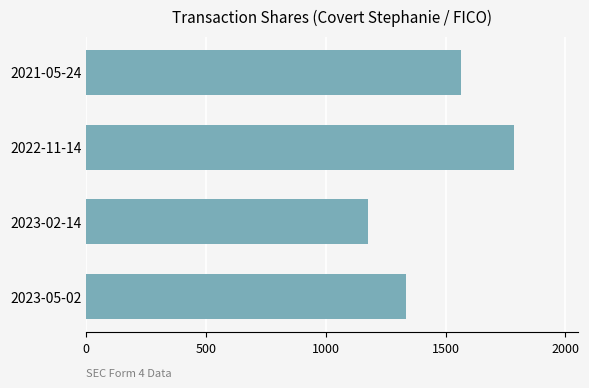

What is the smallest value displayed?

1177